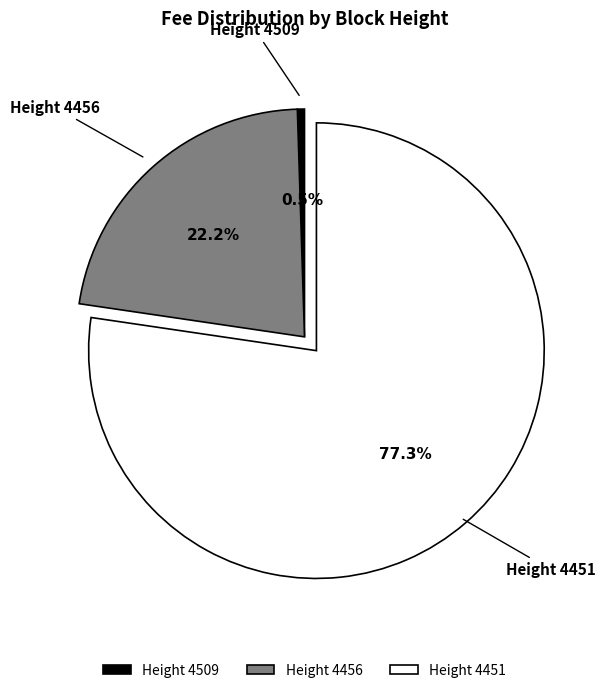

What is the largest slice in the pie chart?

Height 4451